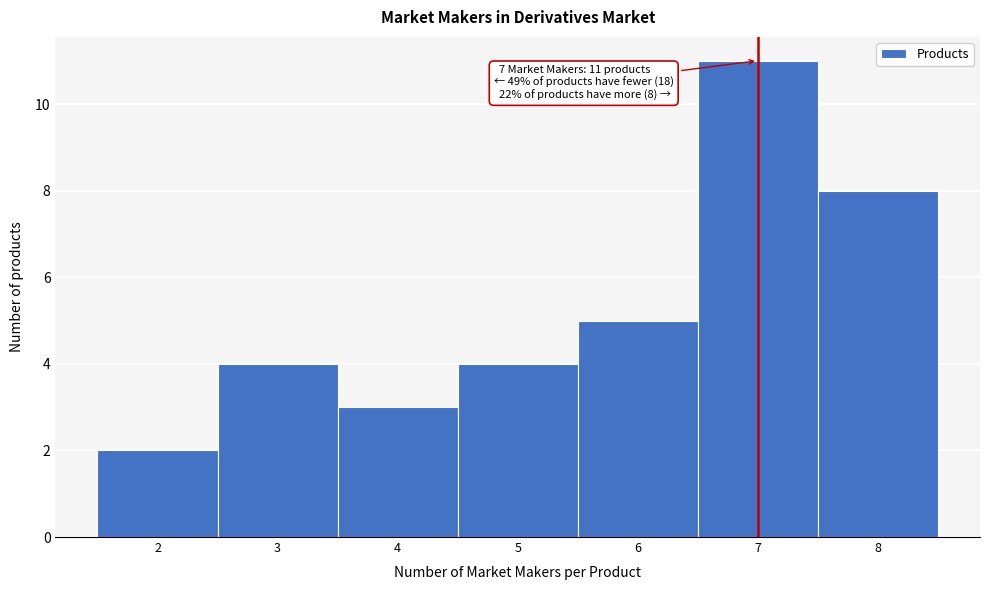

Which range on the x-axis has the tallest bar?

6.5 to 7.5